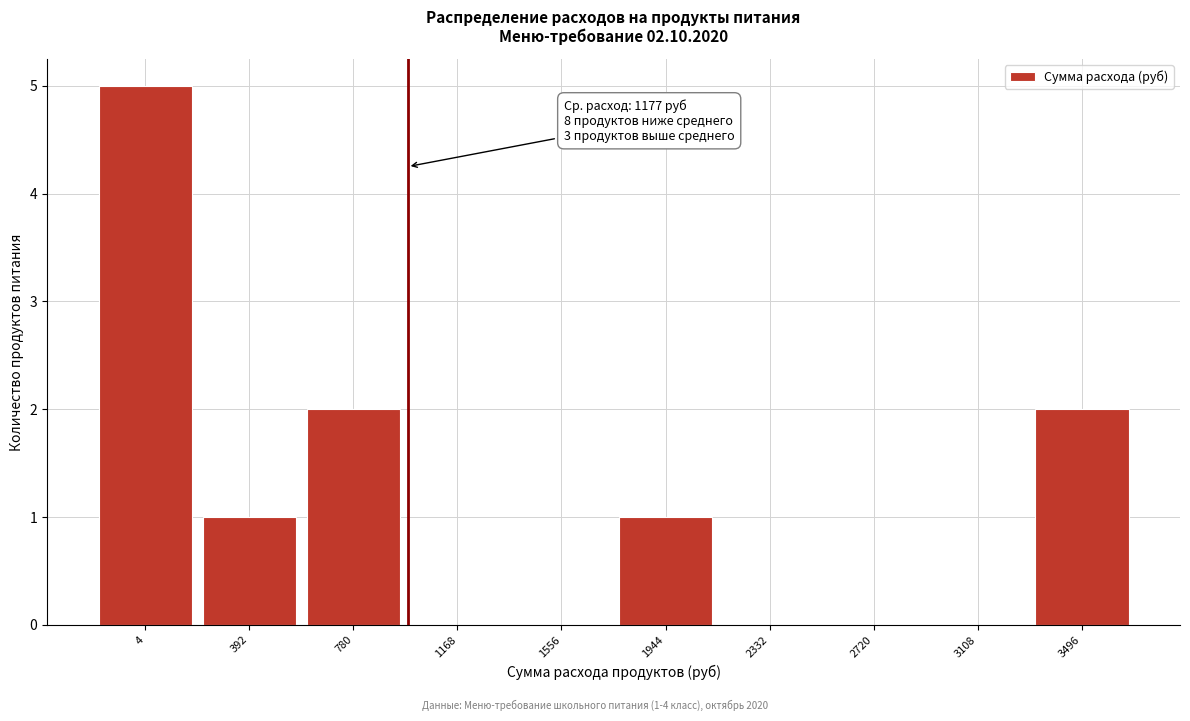

Reading left to right, what are all the values shown in this chart?

4=5	392=1	780=2	1168=0	1556=0	1944=1	2332=0	2720=0	3108=0	3496=2